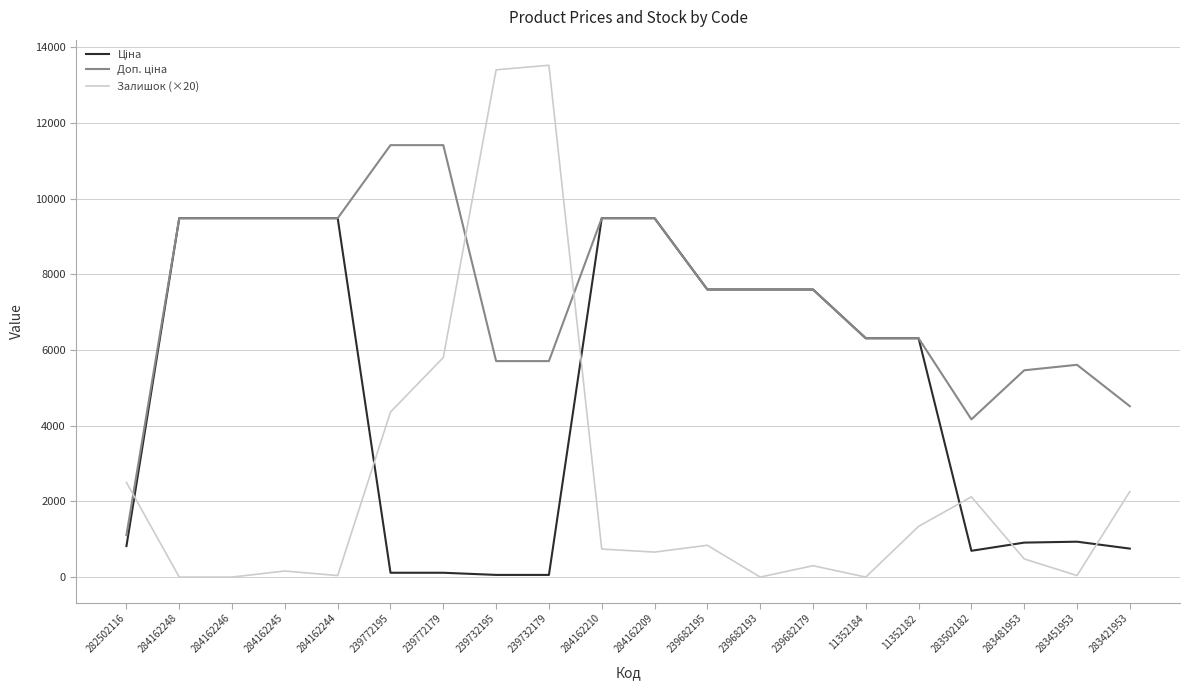

What position from the left is 239772179?

7